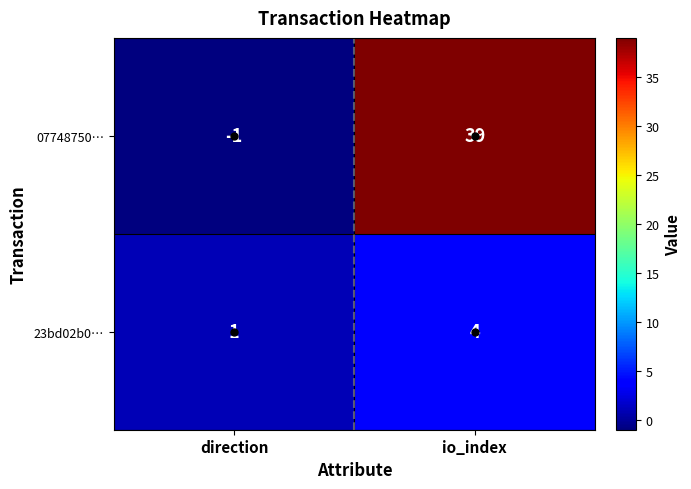

What value does the 23bd02b0… series have at io_index?

4